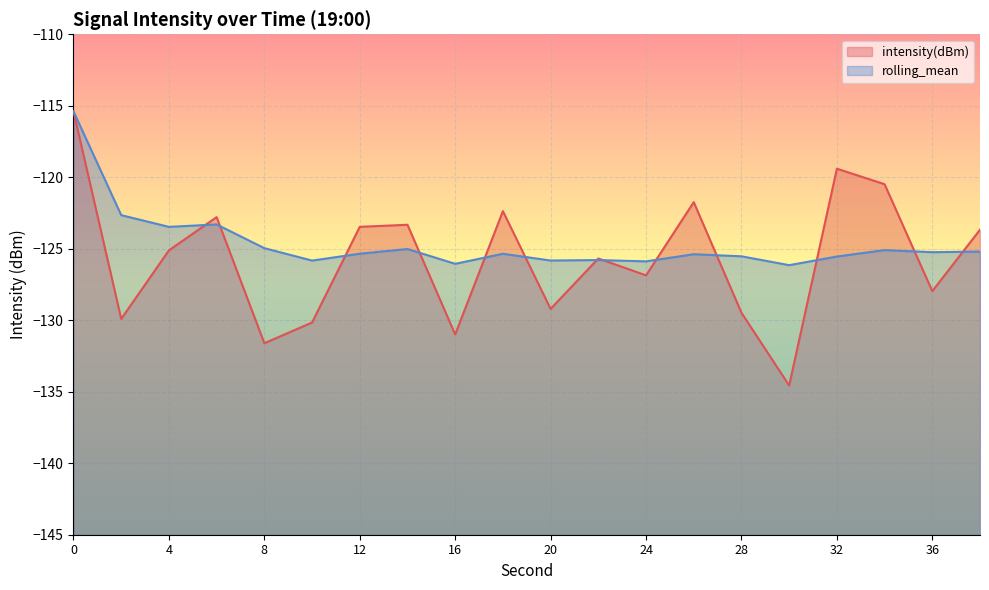

What is the spread (max minus min) of values at 10?

4.3